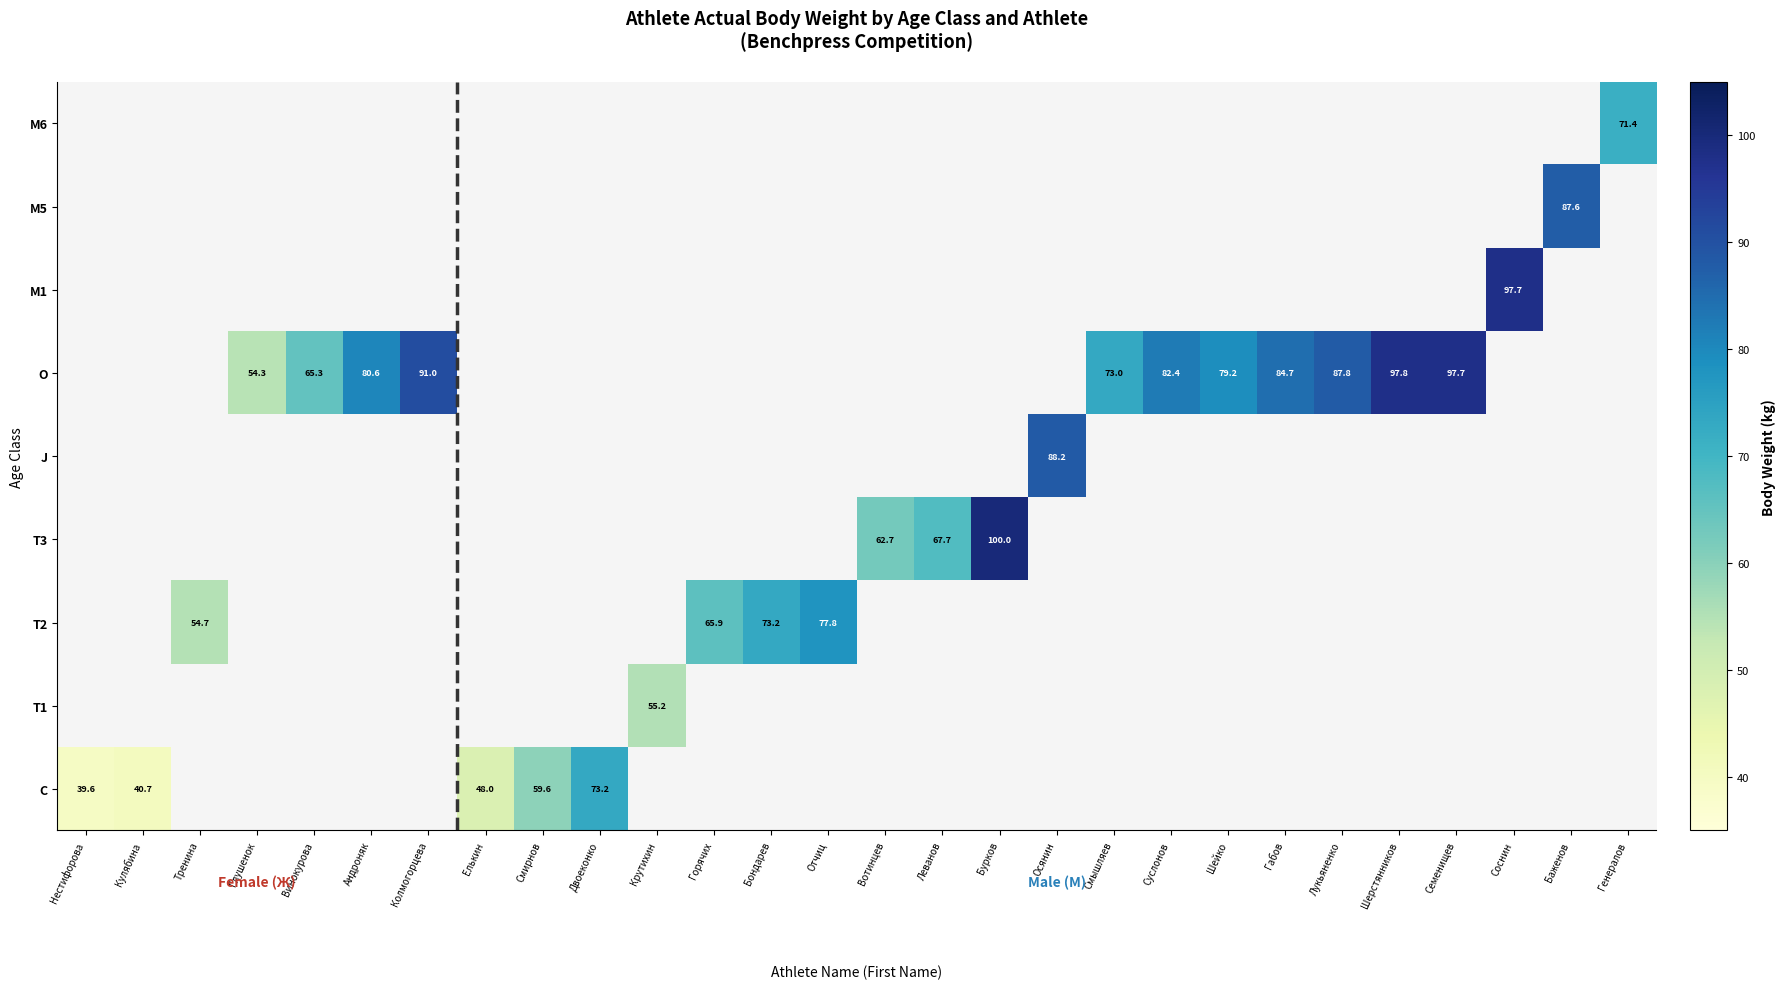

The value of C at Кулябина is 13.8. True or false?

False